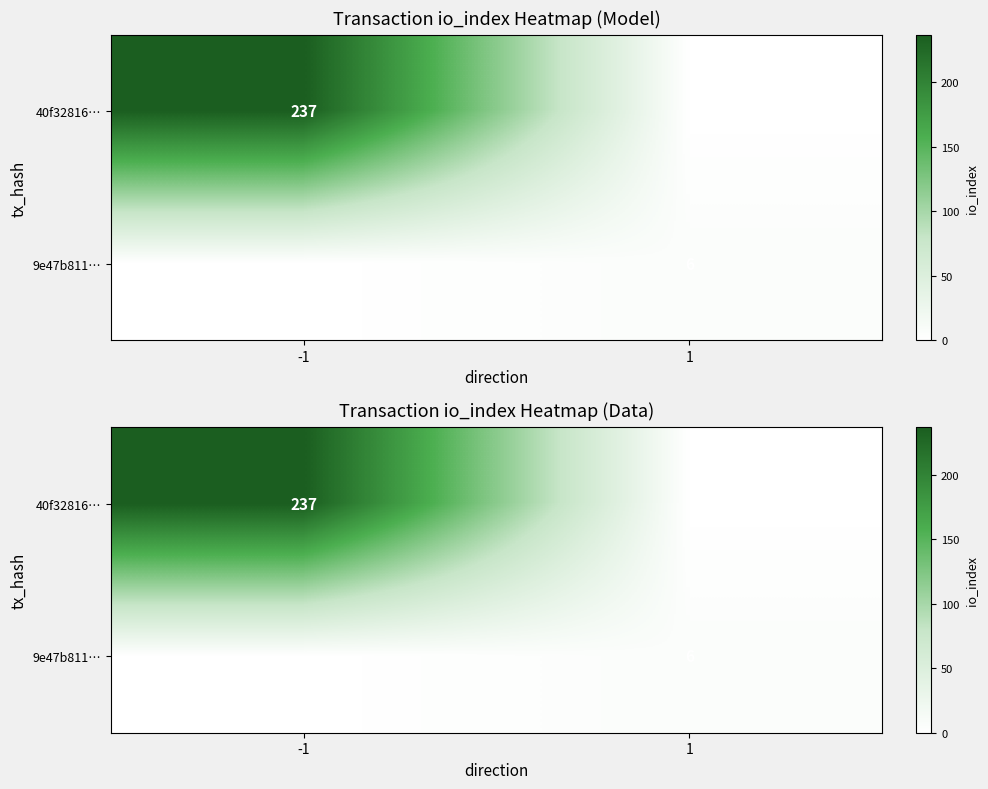

Which category has the lowest value across all series?

1